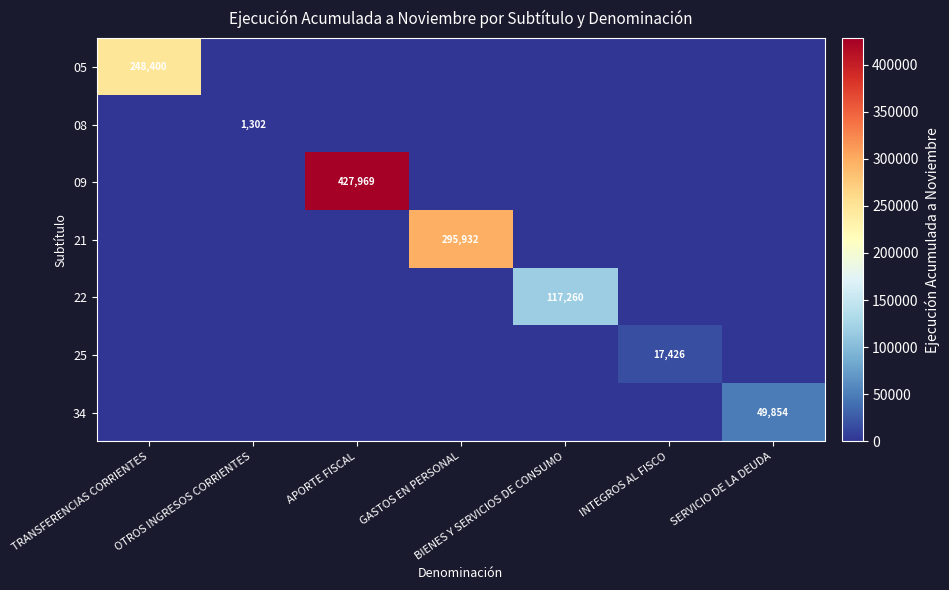

What is the difference between the maximum and minimum values in the 05 series?

248400